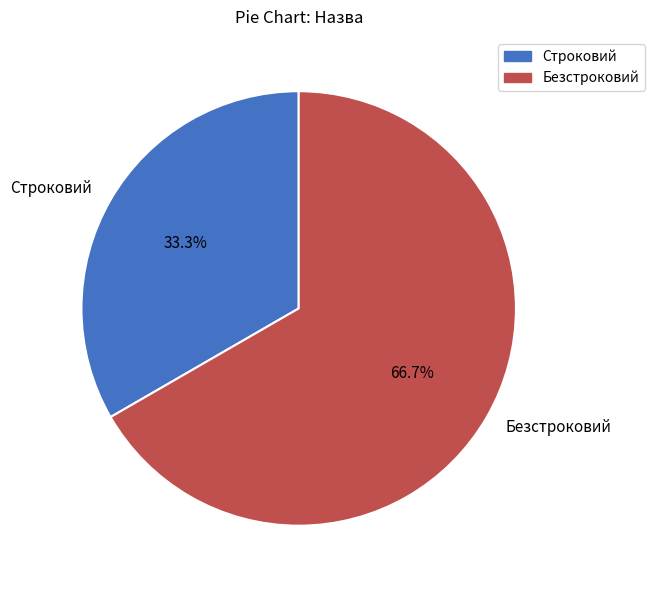

Does Строковий represent more than half of the total?

No